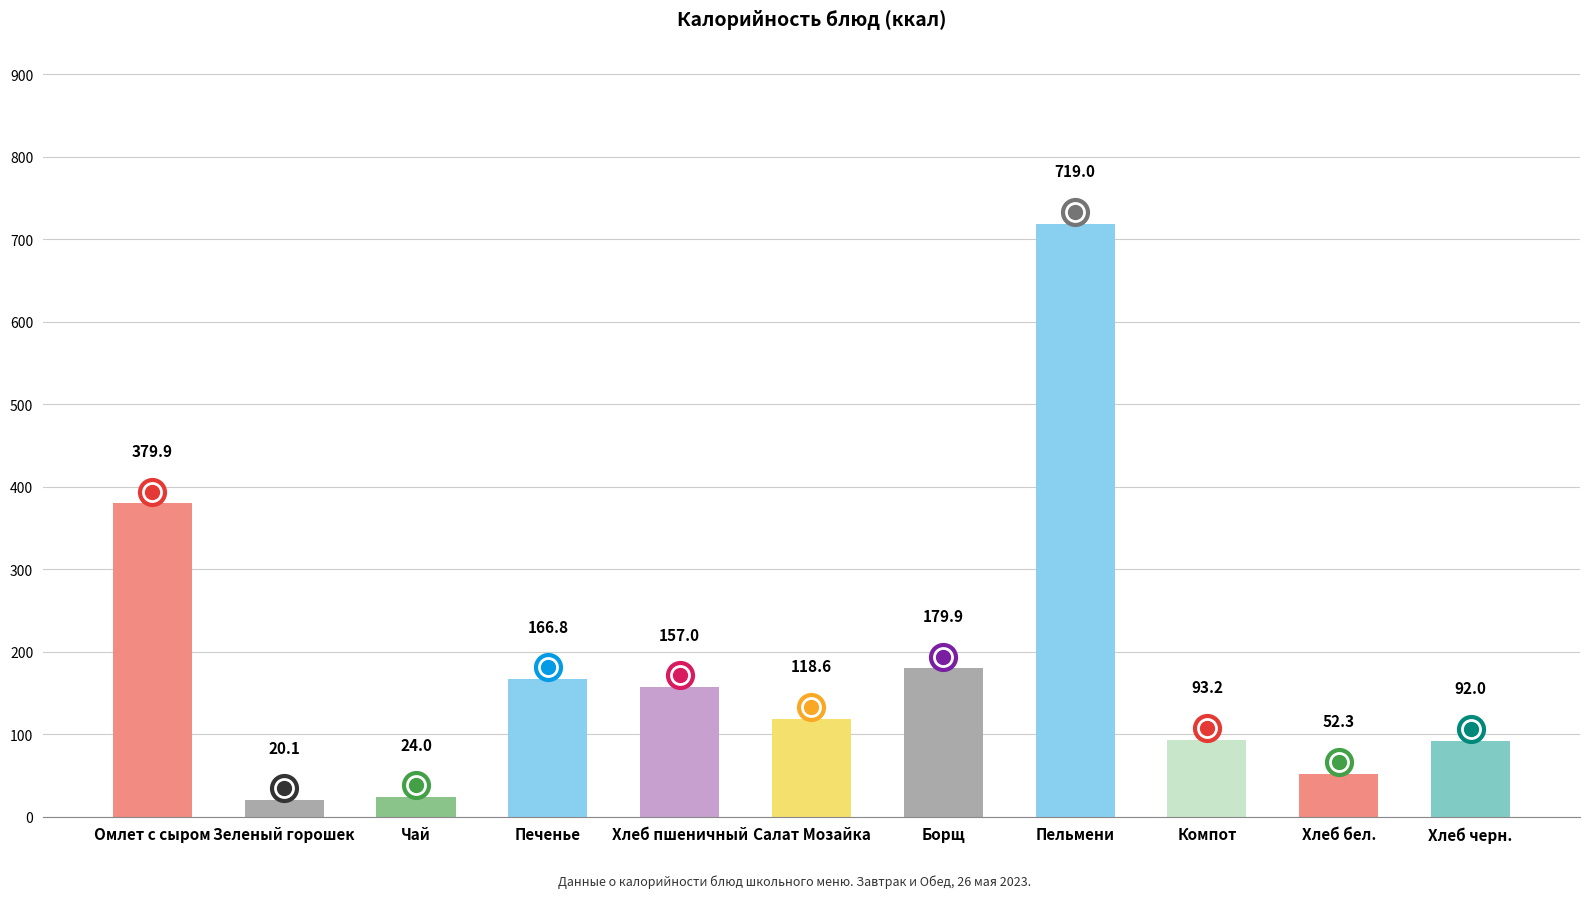

What is the change in value from Борщ to Хлеб черн.?

-87.9